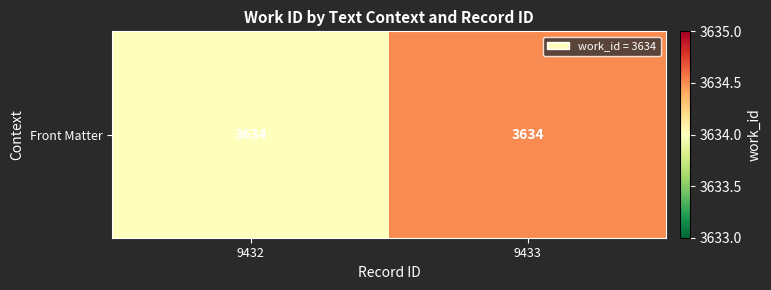

Where is the data nearest to the value 3634?

9432